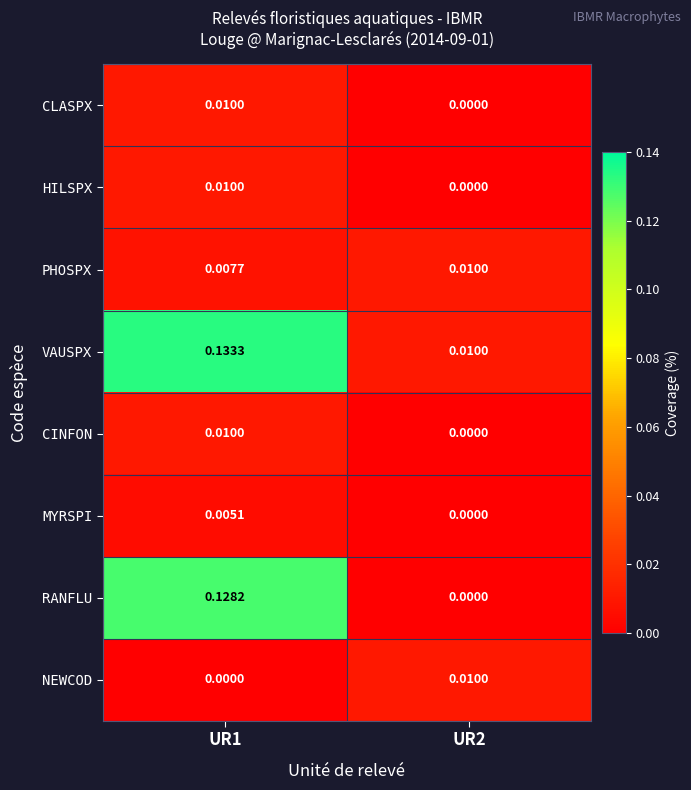

Which series changed the most between UR1 and UR2?

RANFLU